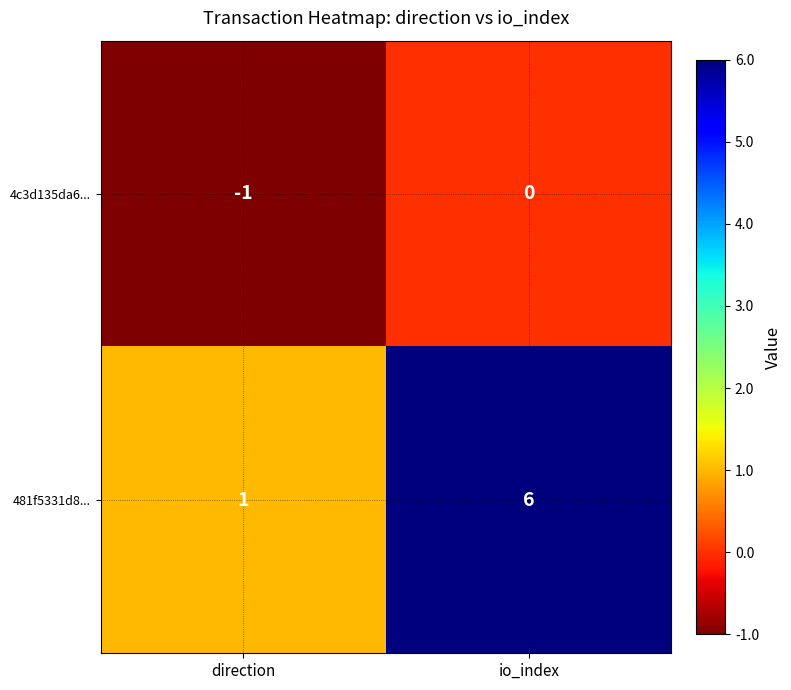

How many distinct data groups are displayed?

2